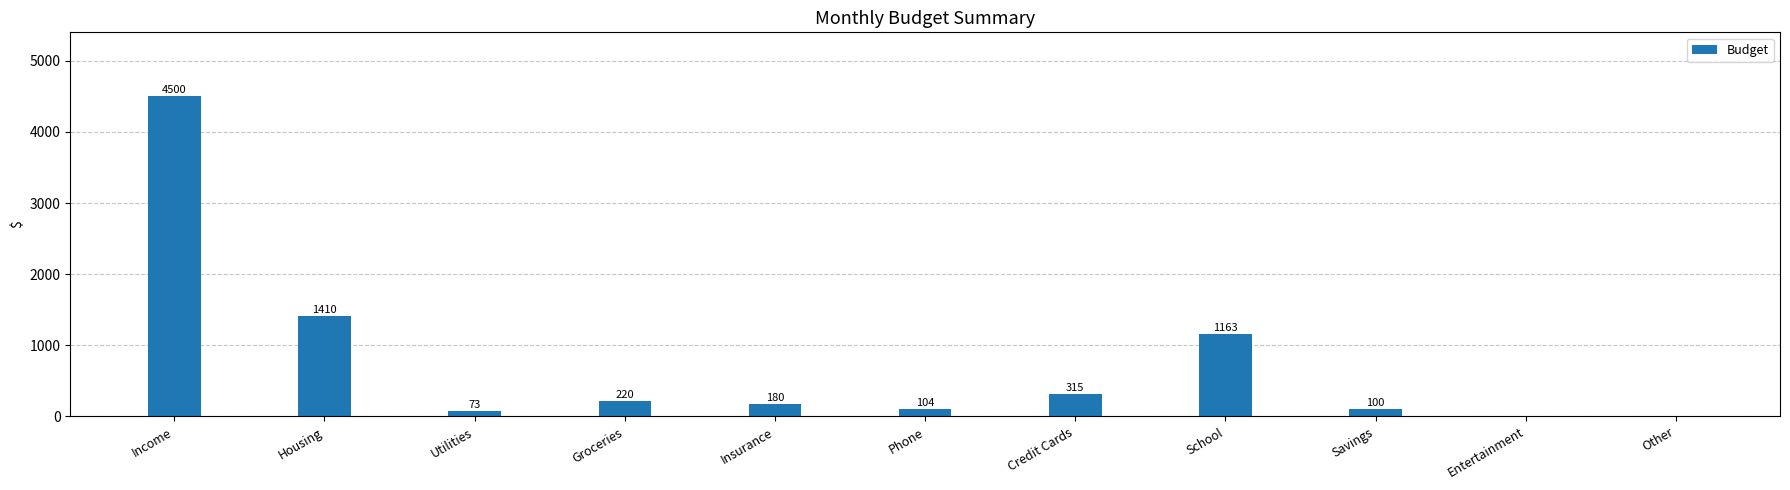

What is the greatest value displayed?

4500